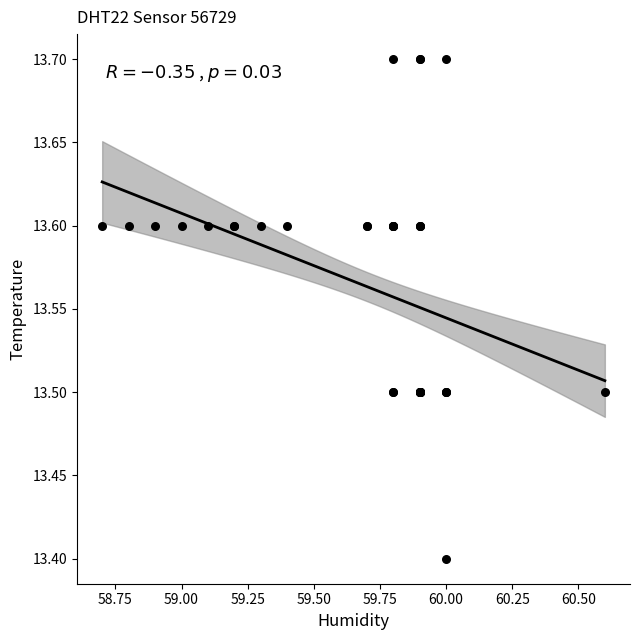

What Y value in the scatter plot is closest to 13?

13.4